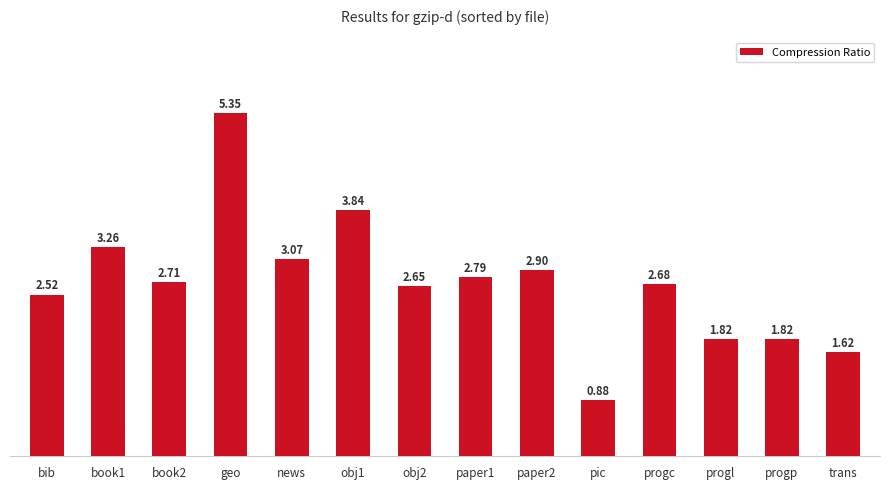

What is the label of the 11th bar from the left?

progc